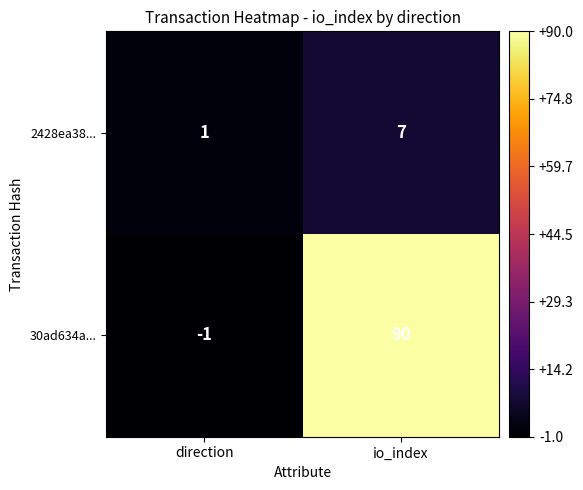

What is the sum of all 30ad634a... values?

89